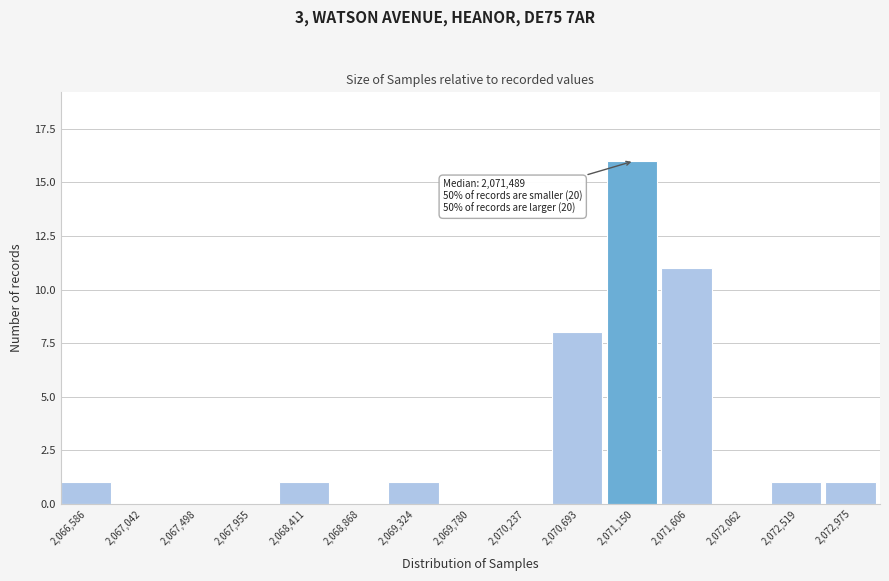

Reading right to left, transcribe all the data shown in this chart.

2,072,975=1	2,072,519=1	2,072,062=0	2,071,606=11	2,071,150=16	2,070,693=8	2,070,237=0	2,069,780=0	2,069,324=1	2,068,868=0	2,068,411=1	2,067,955=0	2,067,498=0	2,067,042=0	2,066,586=1